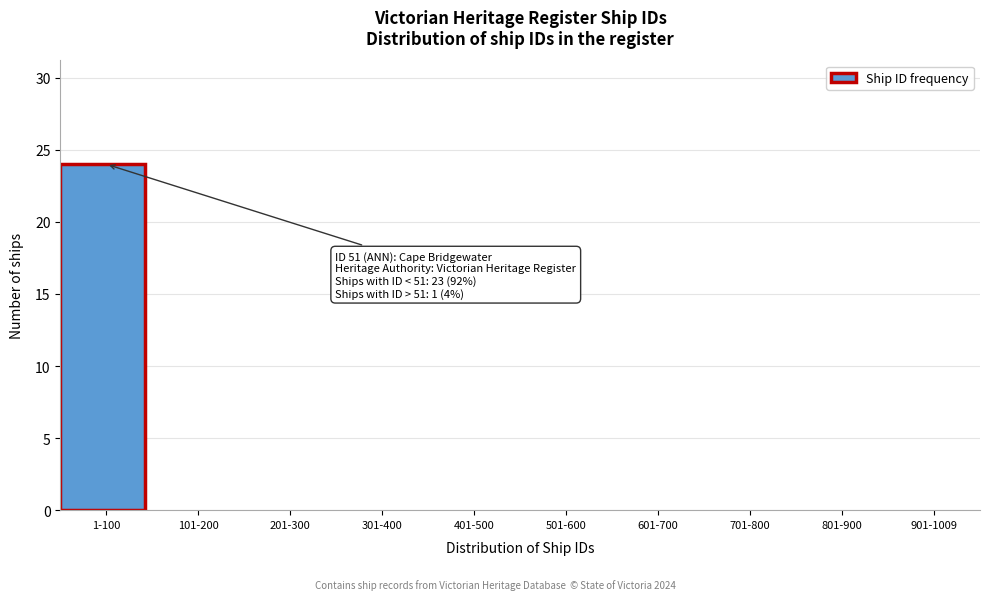

Reading left to right, extract all data points from this chart.

1-100=24	101-200=0	201-300=0	301-400=0	401-500=0	501-600=0	601-700=0	701-800=0	801-900=0	901-1009=0